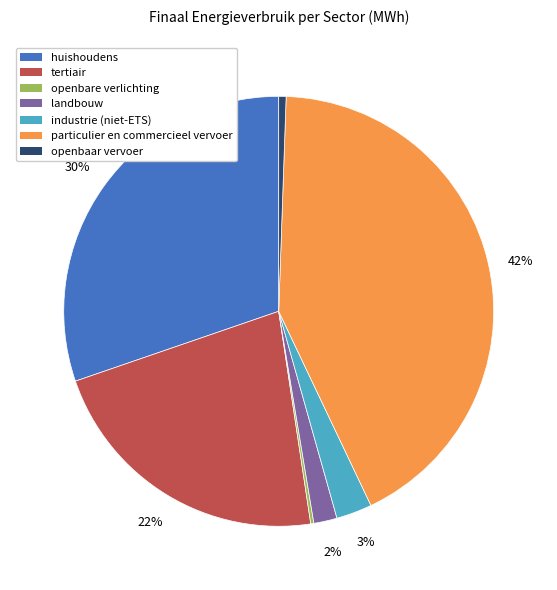

Is there any slice that represents more than half of the pie?

No